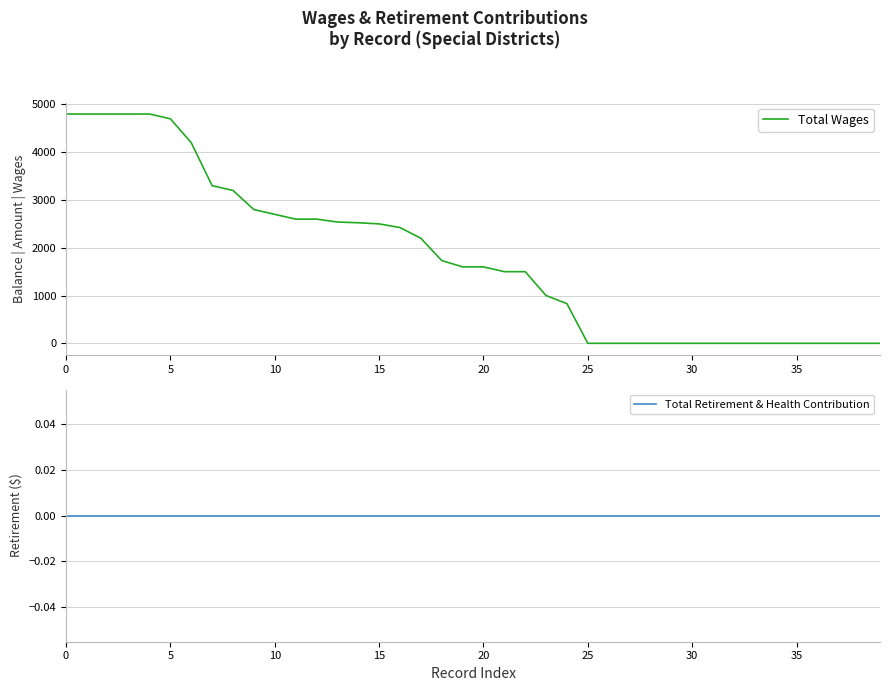

Rank the series by their average value, from lowest to highest.

Total Retirement & Health Contribution, Total Wages